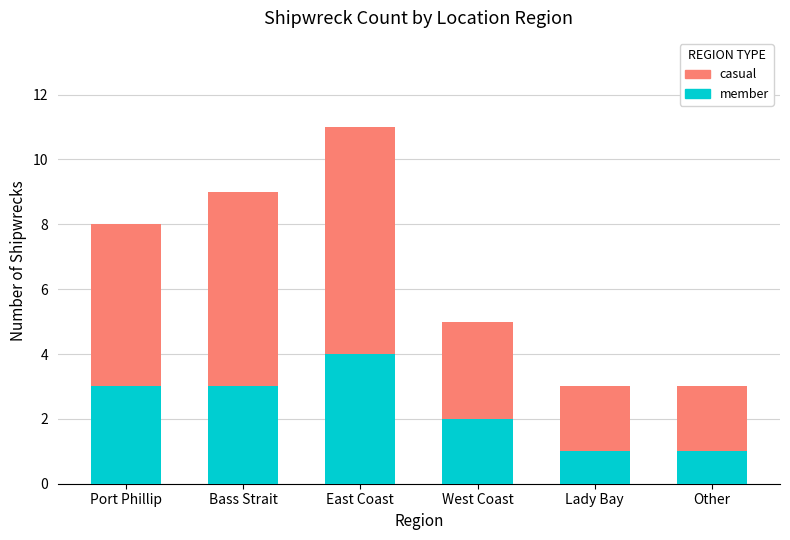

True or false: member has a value of 2 at West Coast.

True